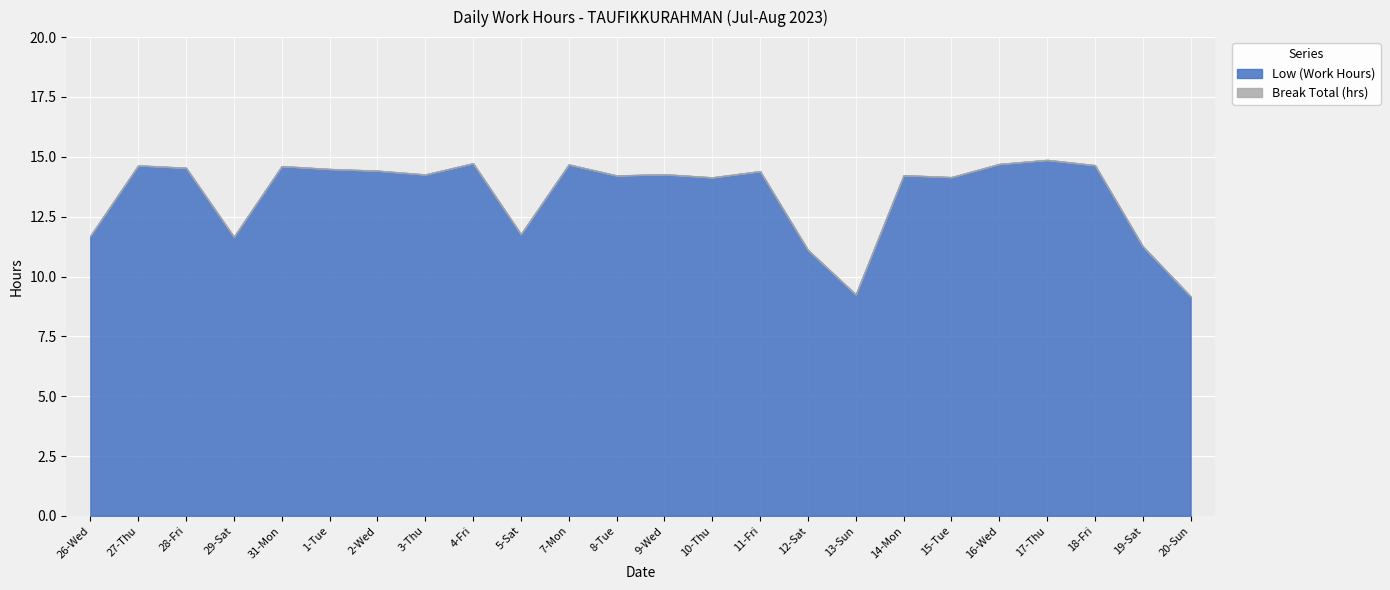

Is it true that Break Total (hrs) equals 0.0 at 20-Sun?

True